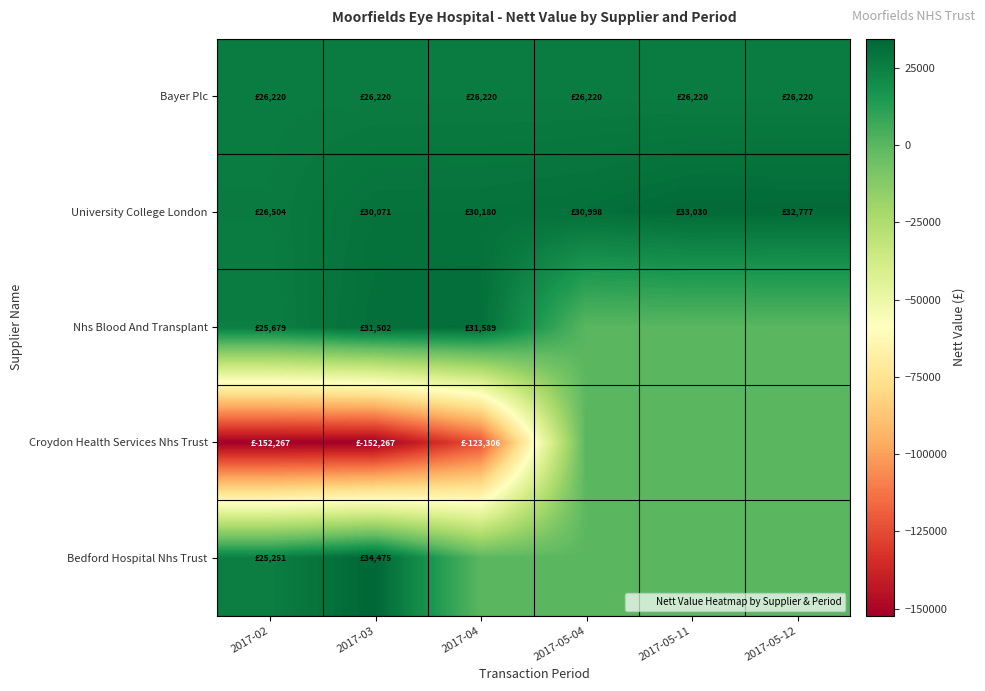

Which series has the widest spread of values?

Croydon Health Services Nhs Trust